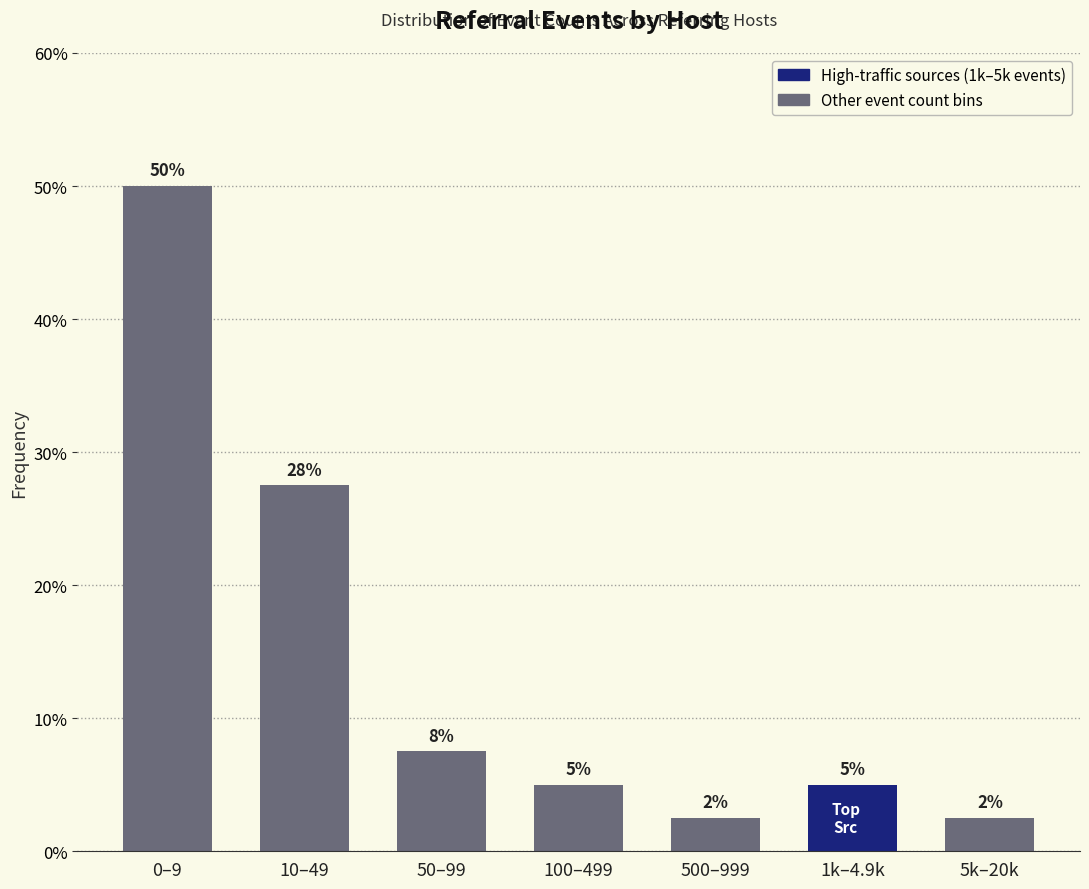

How many bars are there in total?

7